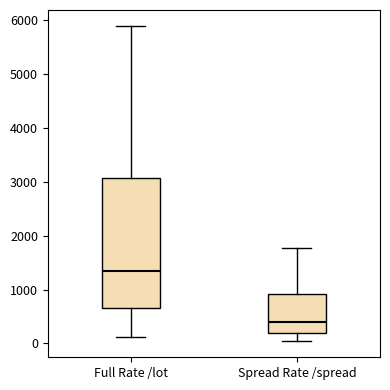

Which box has the highest median line?

Full Rate /lot